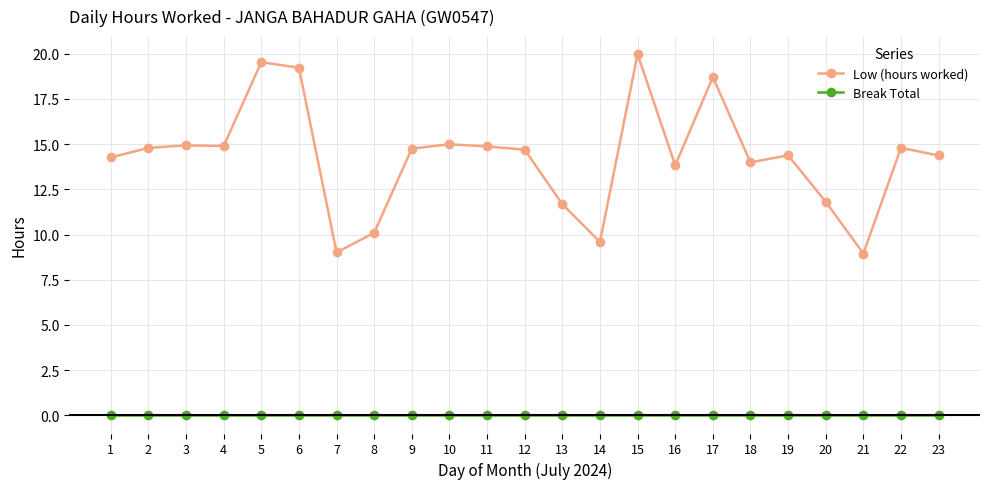

What is the sum of the Low (hours worked) values at 11 and 7?

23.9